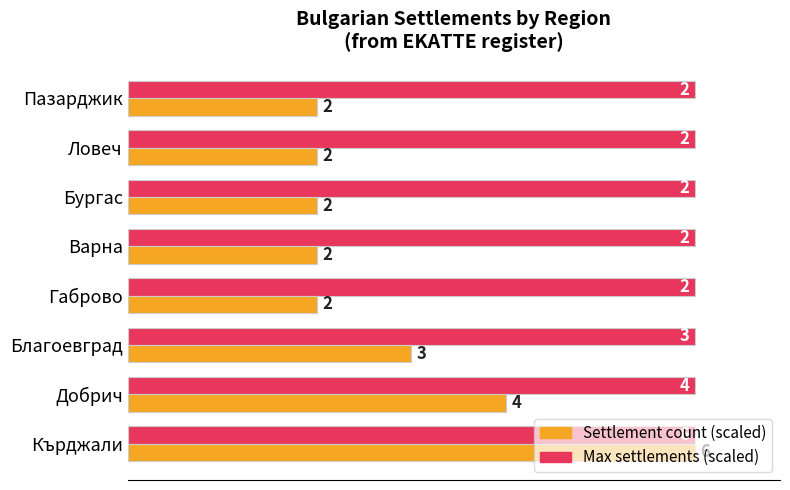

List the series in order of their peak value, highest first.

Settlement count (scaled), Max settlements (scaled)